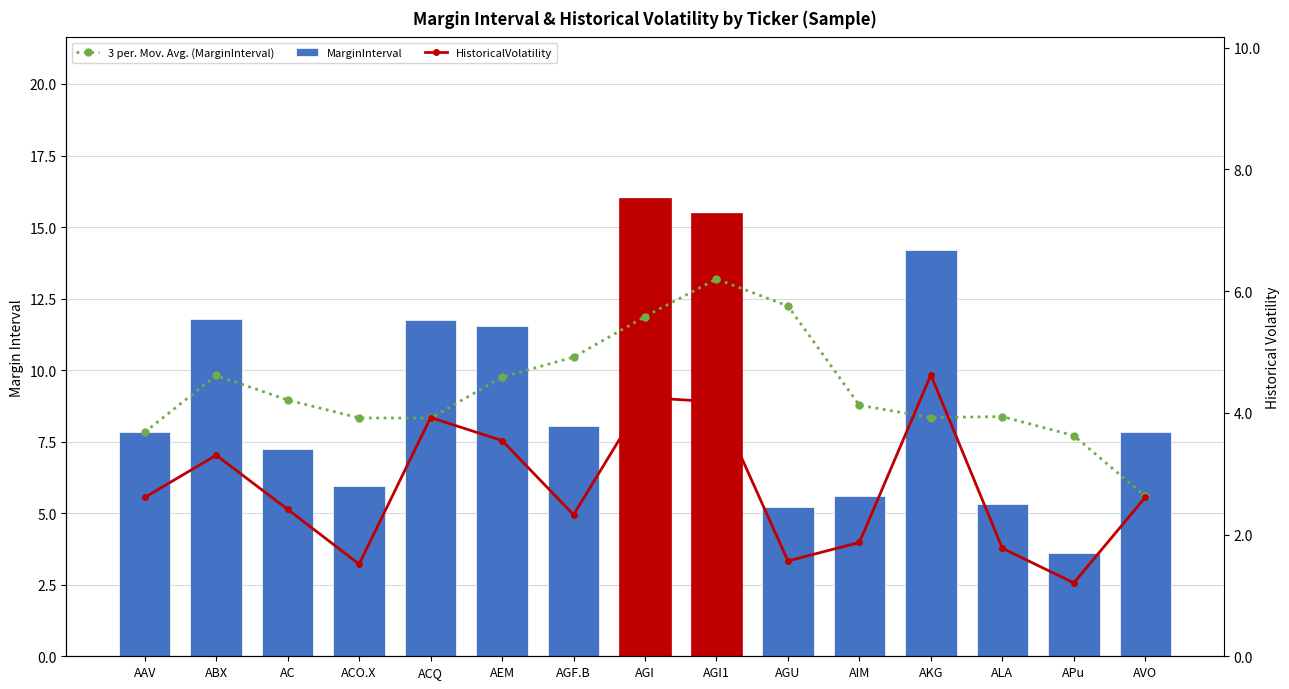

How many data points does each series have?

15